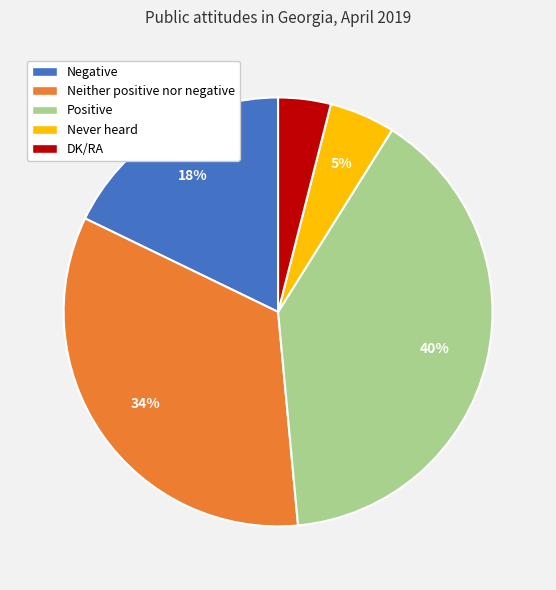

Do Never heard and Negative together represent more than half of the pie?

No